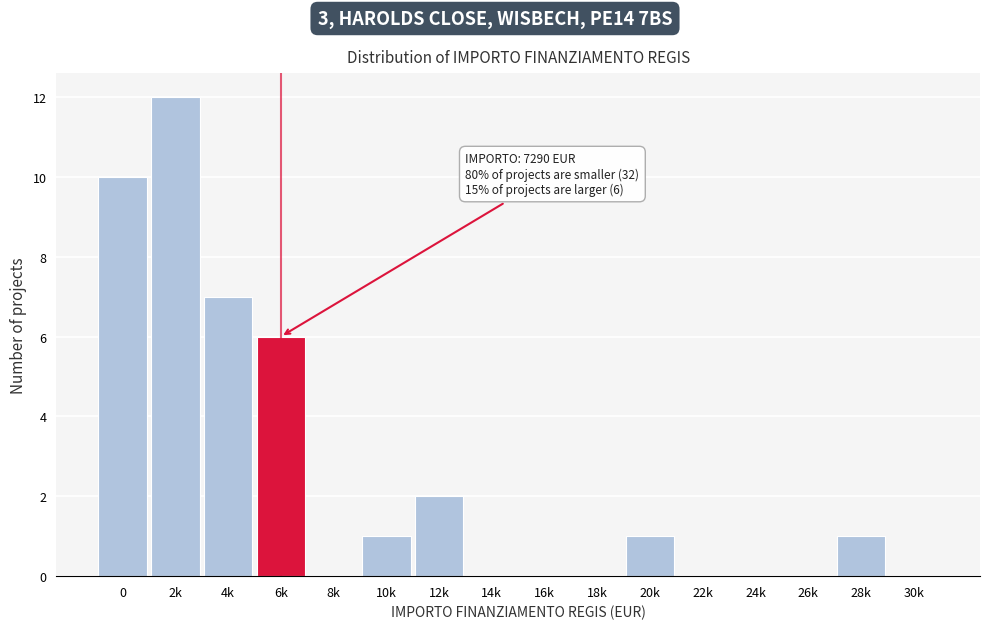

Reading left to right, extract all data points from this chart.

0=10	2k=12	4k=7	6k=6	8k=0	10k=1	12k=2	14k=0	16k=0	18k=0	20k=1	22k=0	24k=0	26k=0	28k=1	30k=0